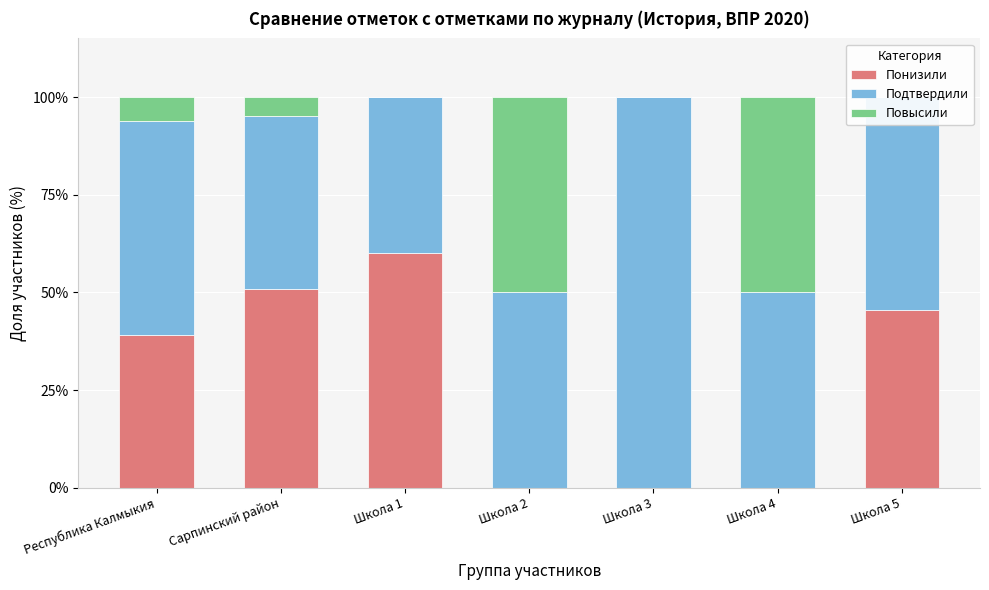

Where does the Повысили series first go above 4?

Республика Калмыкия